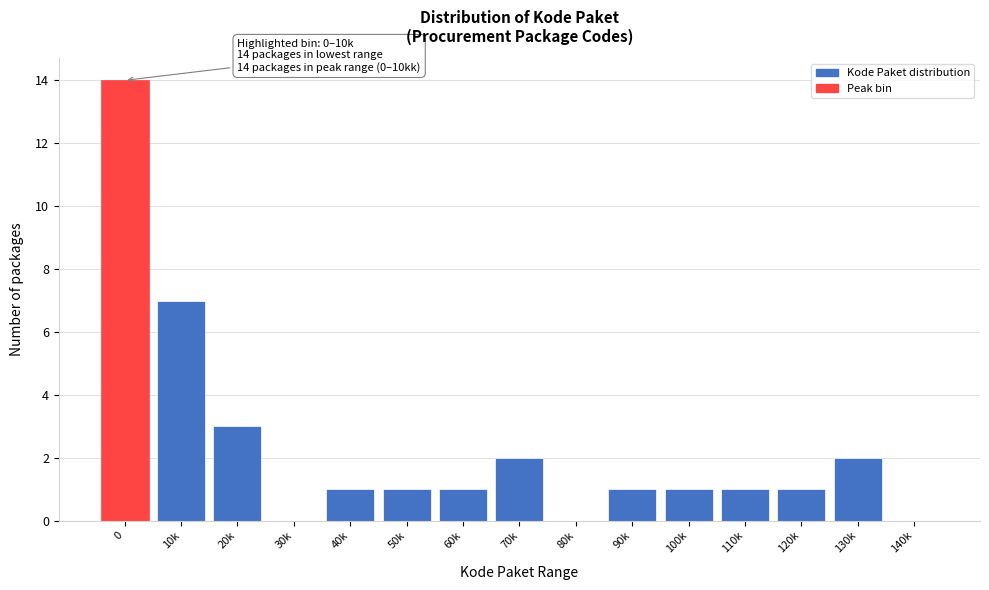

Reading left to right, list all the values displayed in this chart.

0=14	10k=7	20k=3	30k=0	40k=1	50k=1	60k=1	70k=2	80k=0	90k=1	100k=1	110k=1	120k=1	130k=2	140k=0